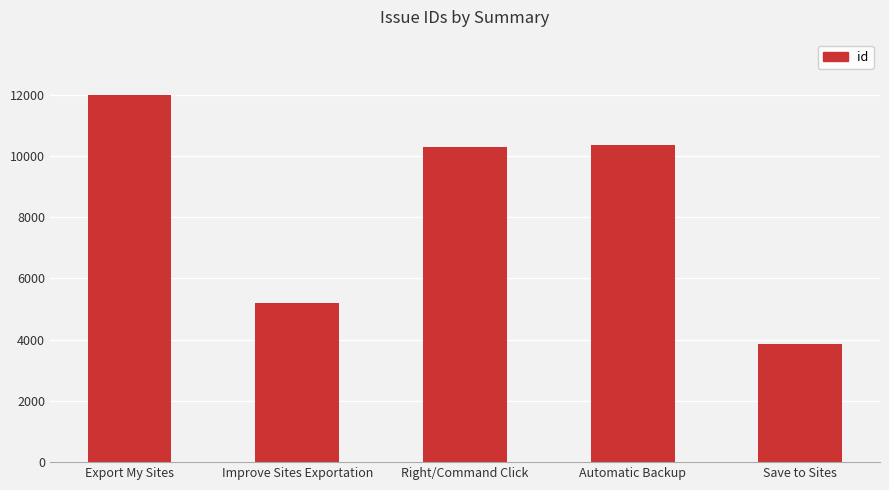

What is the label of the 5th bar from the left?

Save to Sites